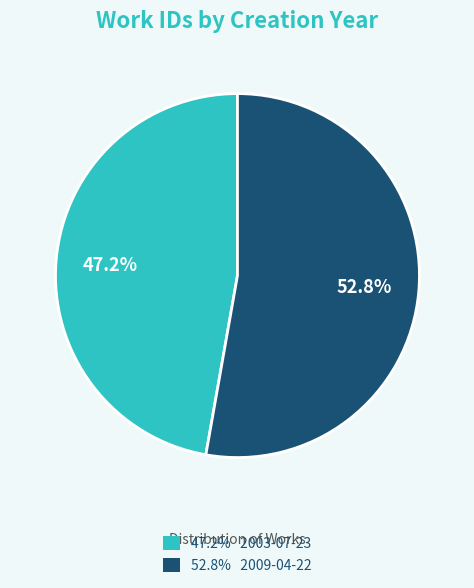

Does any single category account for the majority?

Yes